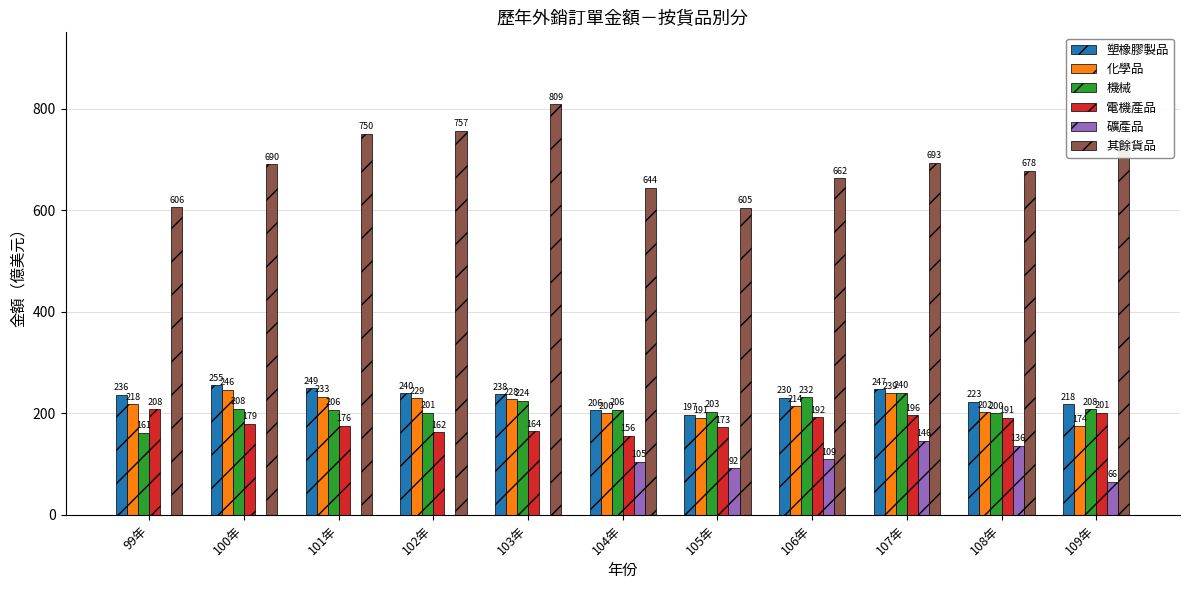

Is the value of 機械 at 107年 greater than the value of 其餘貨品 at 108年?

No